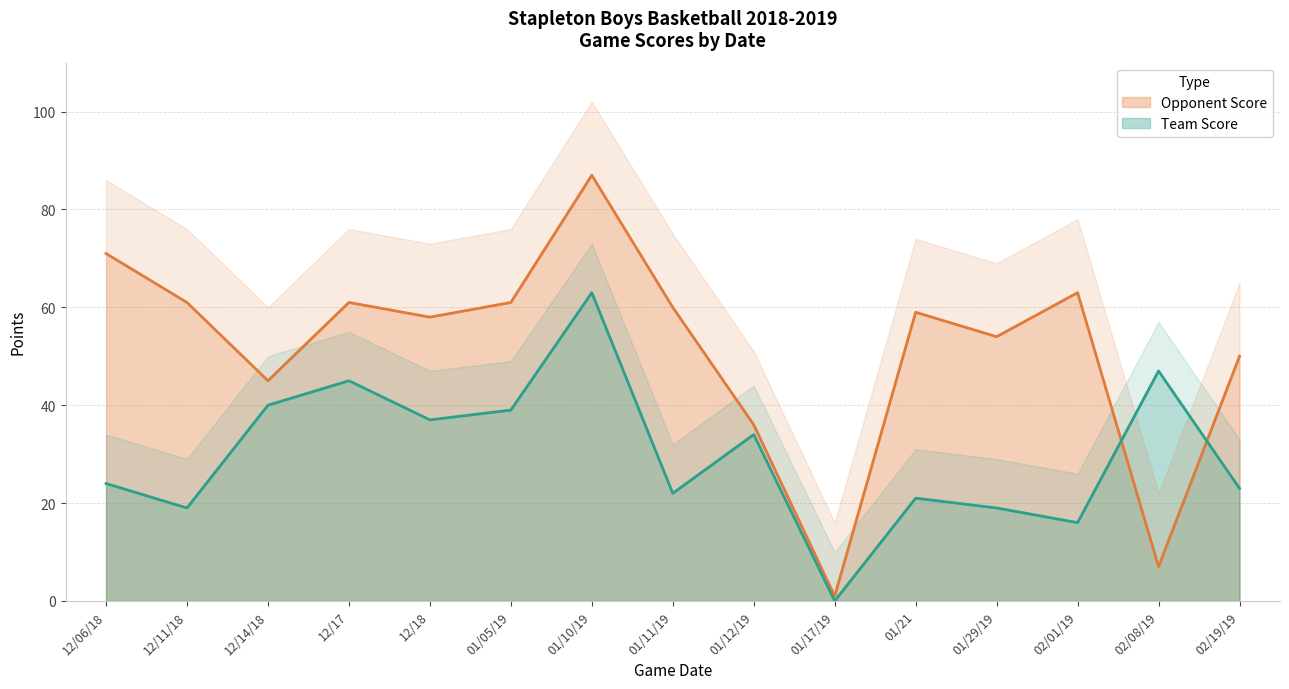

List the series in order of their overall mean, lowest first.

Team Score, Opponent Score